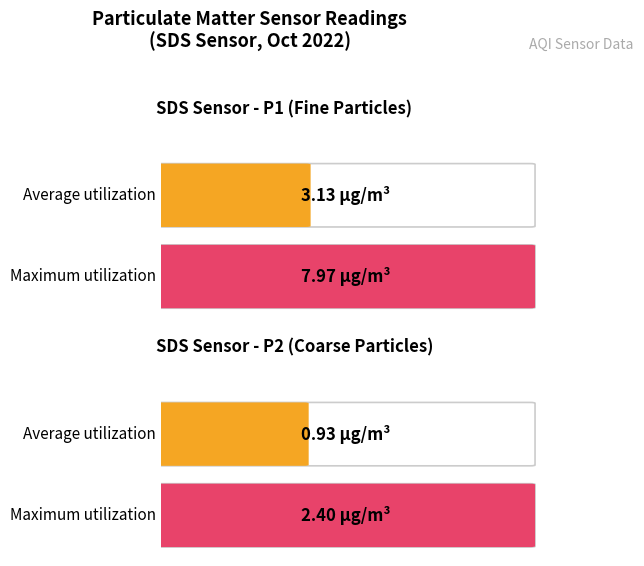

Between SDS_P1 and SDS_P2, which series saw the biggest shift?

Maximum utilization